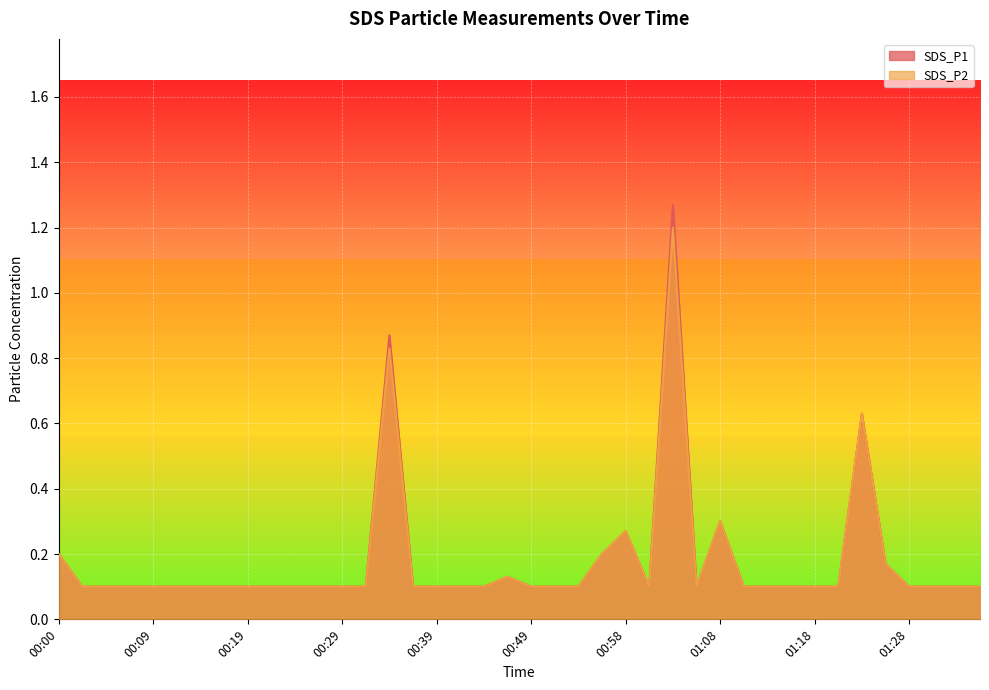

What is the difference between the SDS_P2 values at 00:00 and 01:13?

0.1